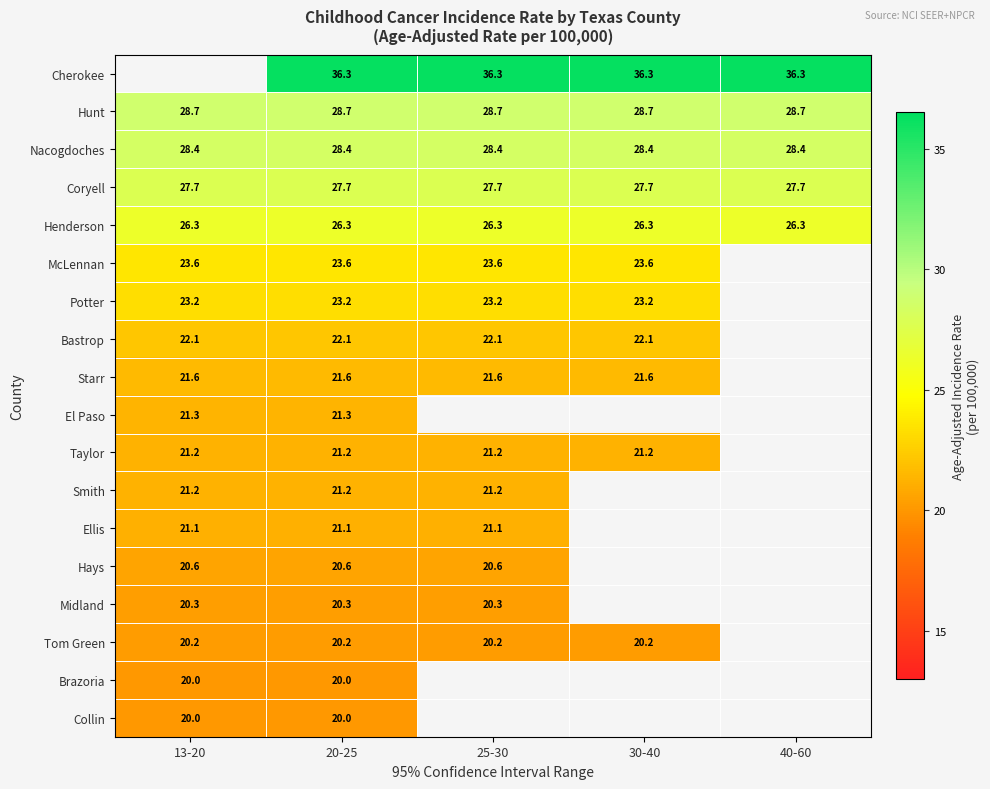

Which category has the lowest value across all series?

13-20